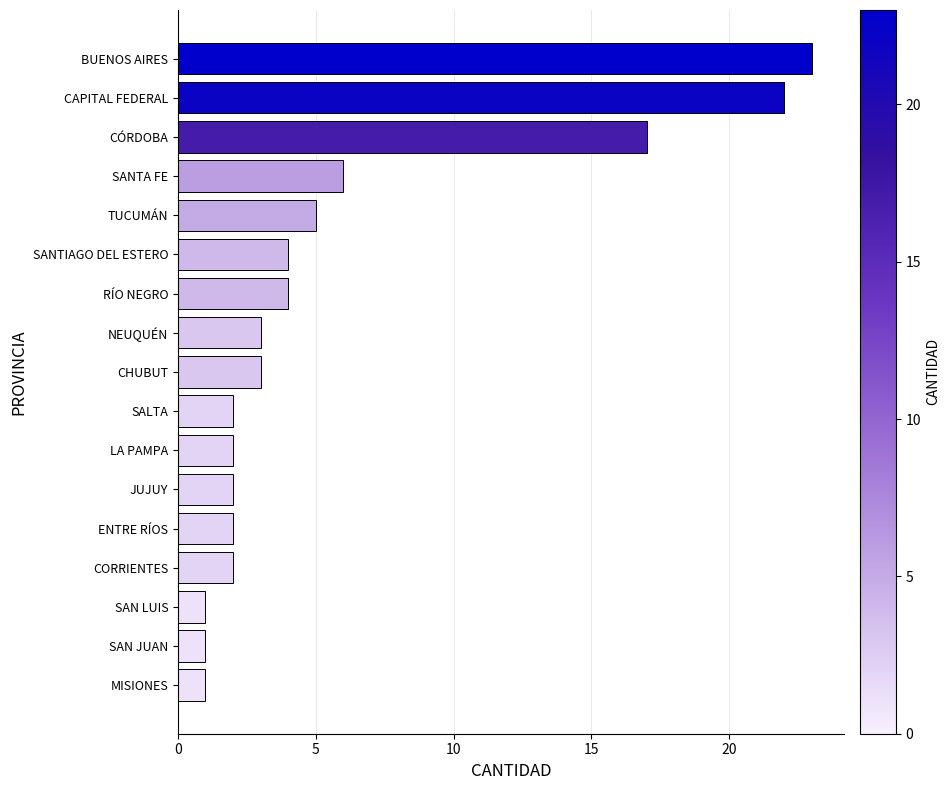

At which label is the value closest to 12?

CÓRDOBA